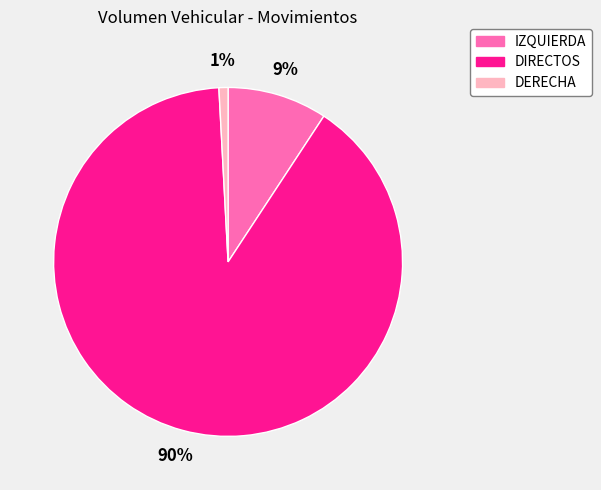

Rank the categories by value from highest to lowest.

DIRECTOS, IZQUIERDA, DERECHA